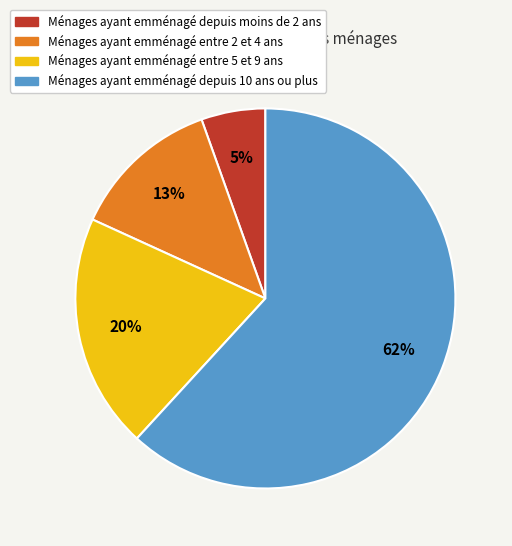

Between Ménages ayant emménagé entre 2 et 4 ans and Ménages ayant emménagé depuis 10 ans ou plus, which is larger?

Ménages ayant emménagé depuis 10 ans ou plus